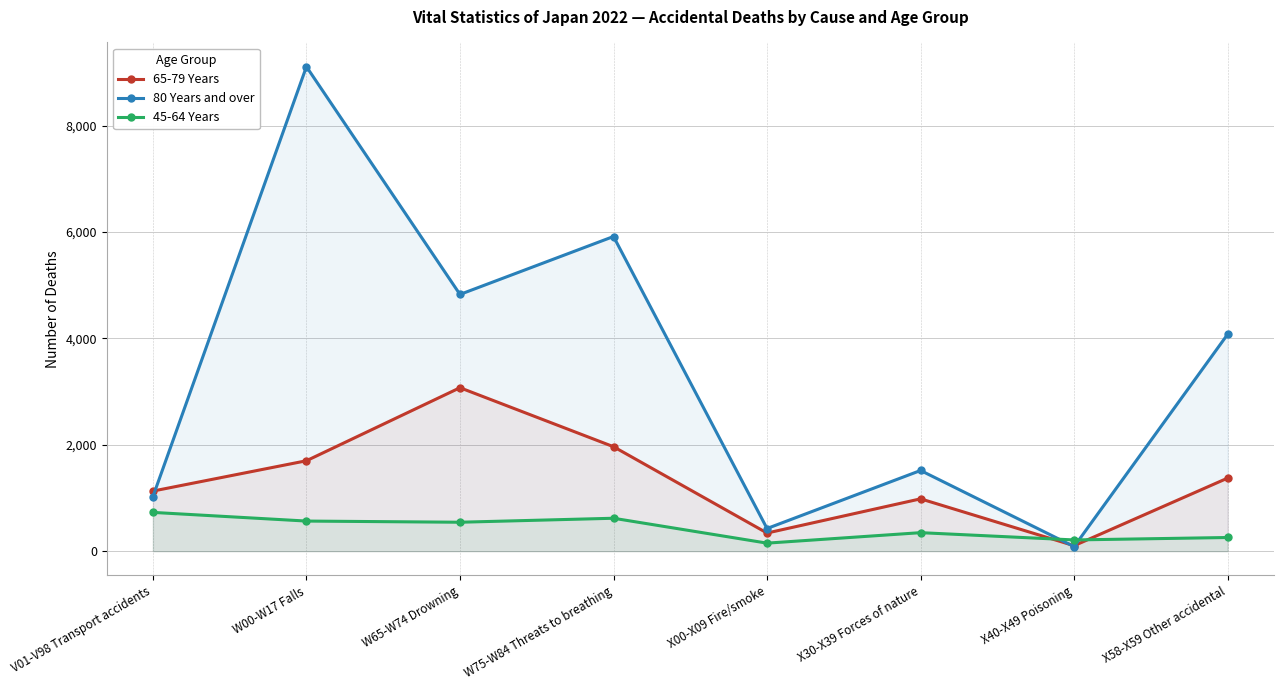

Reading right to left, what are all the values shown in this chart?

65-79 Years: 1374	103	984	341	1964	3073	1700	1130
80 Years and over: 4078	86	1517	426	5916	4827	9109	1024
45-64 Years: 257	211	348	151	619	544	566	729